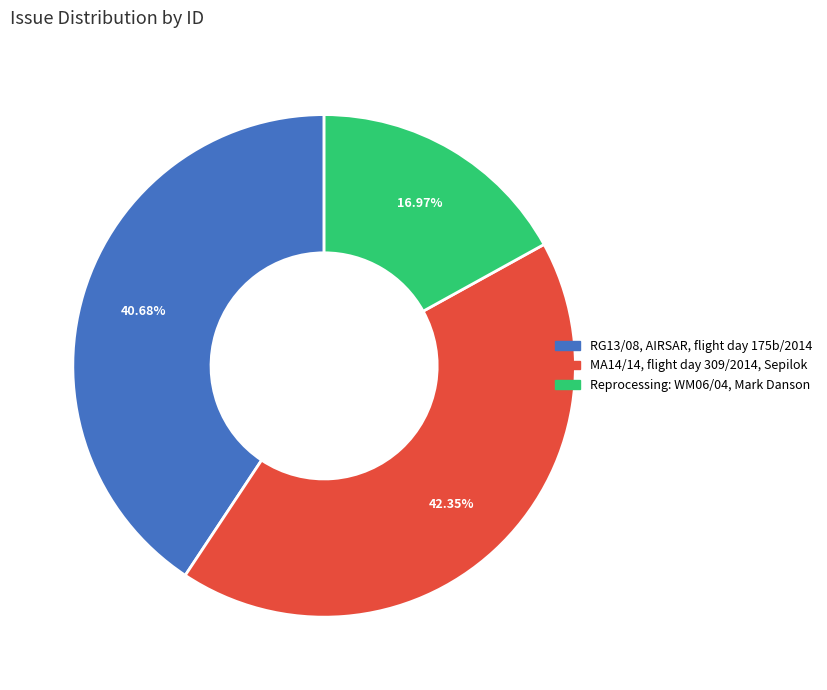

True or false: MA14/14, flight day 309/2014, Sepilok accounts for 42% of the total.

True